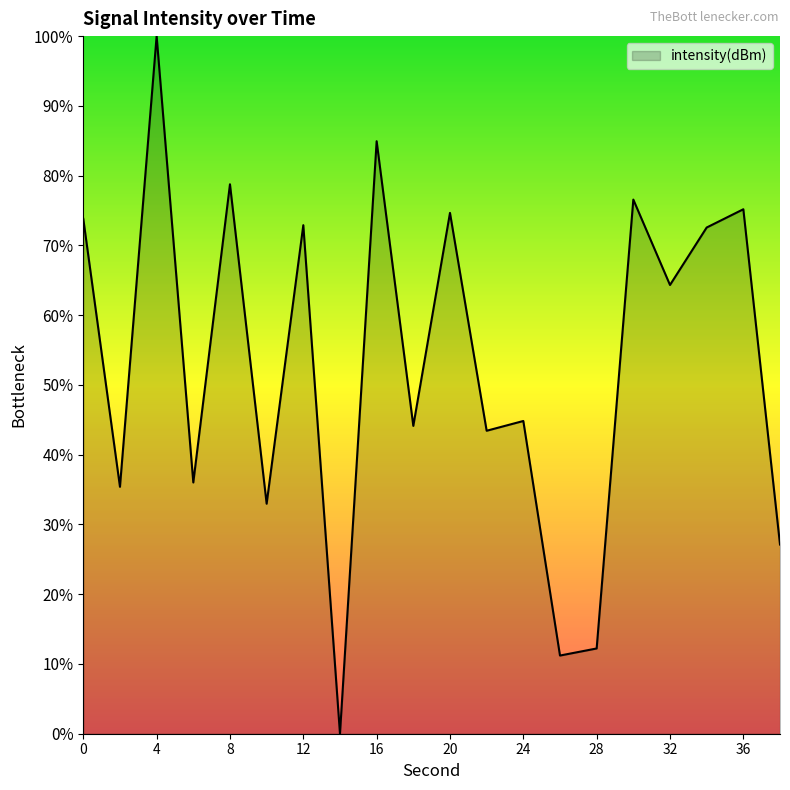

What is the maximum value shown in the chart?

100.0